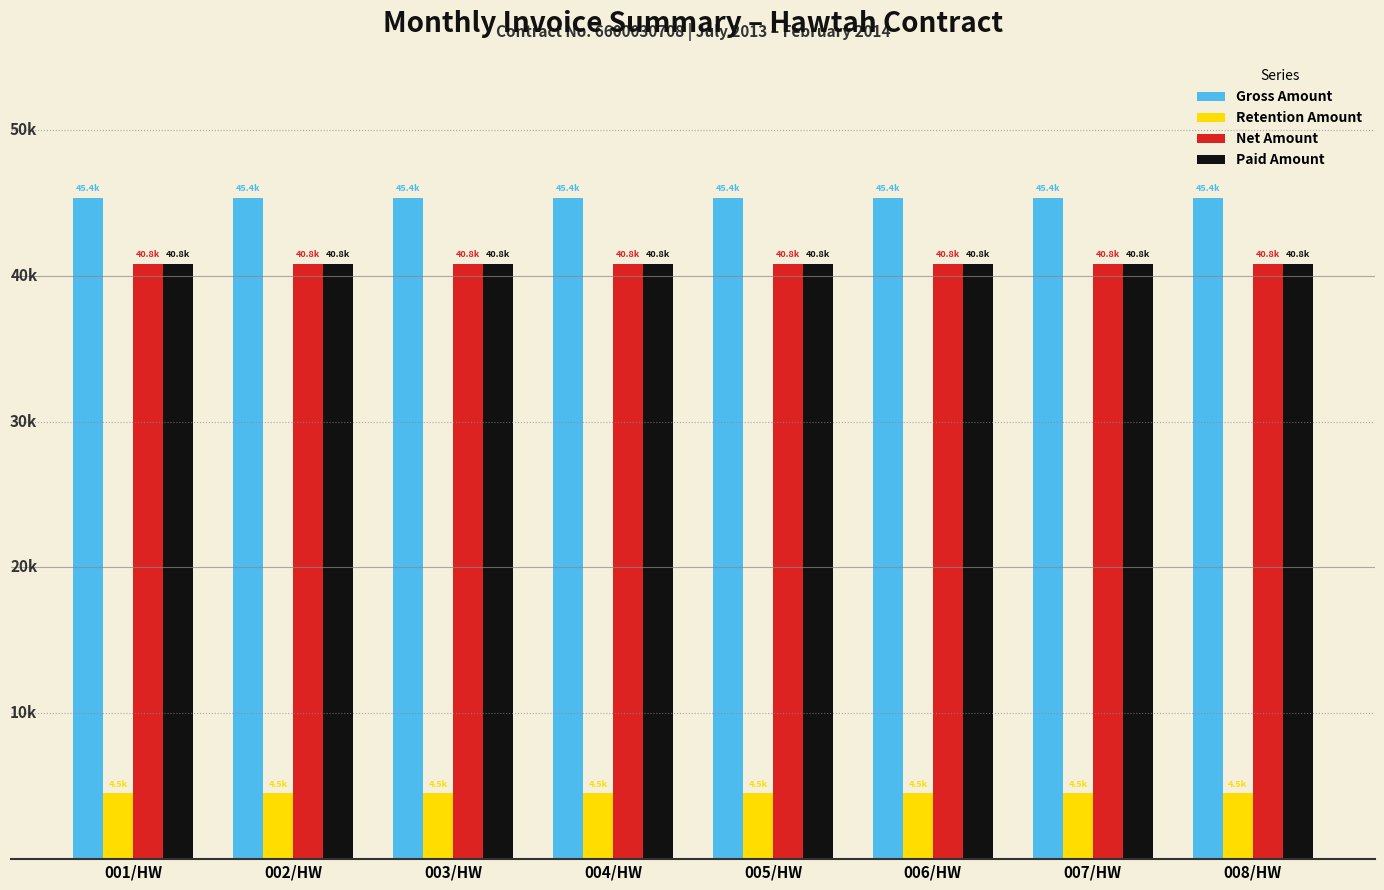

Is it true that Gross Amount equals 45366.0 at 001/HW?

True